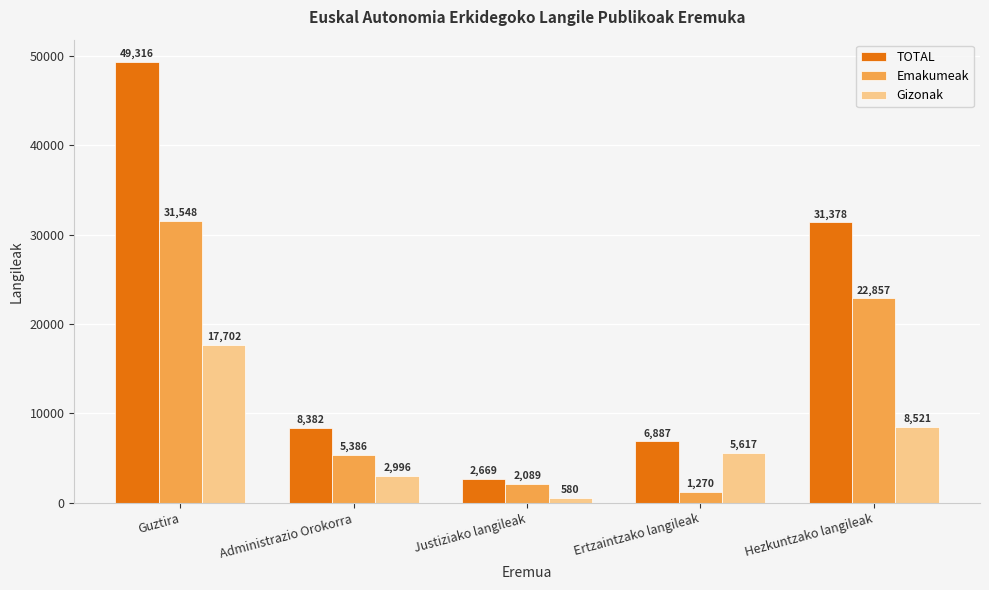

Count the number of categories in the chart.

5